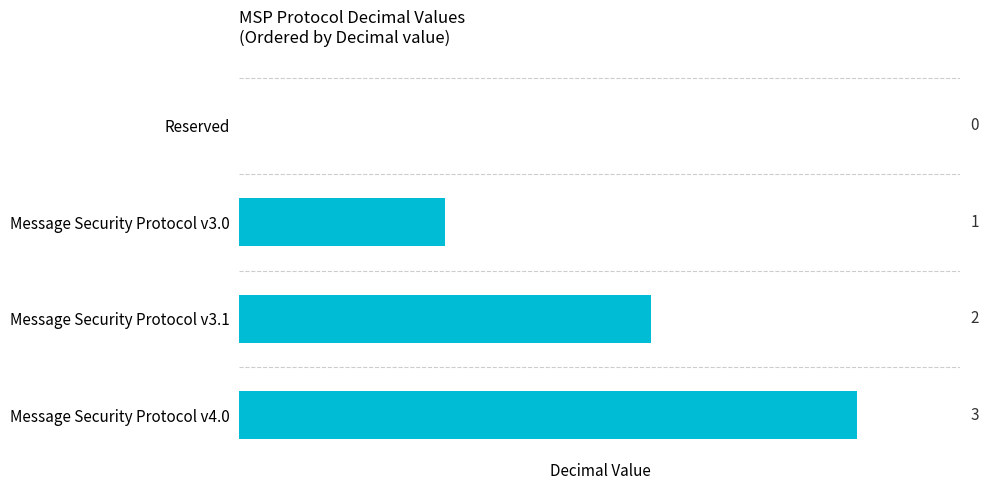

What is the change in value from Reserved to Message Security Protocol v4.0?

+3